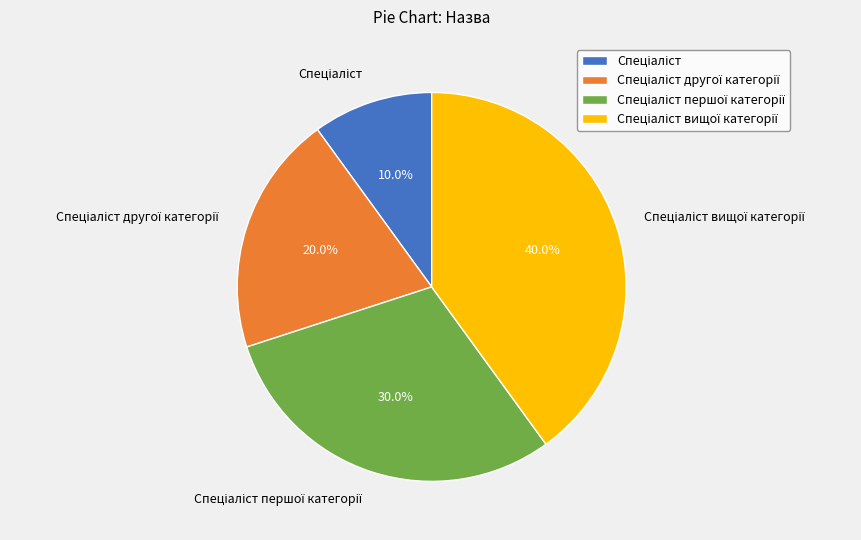

Does any single category account for the majority?

No